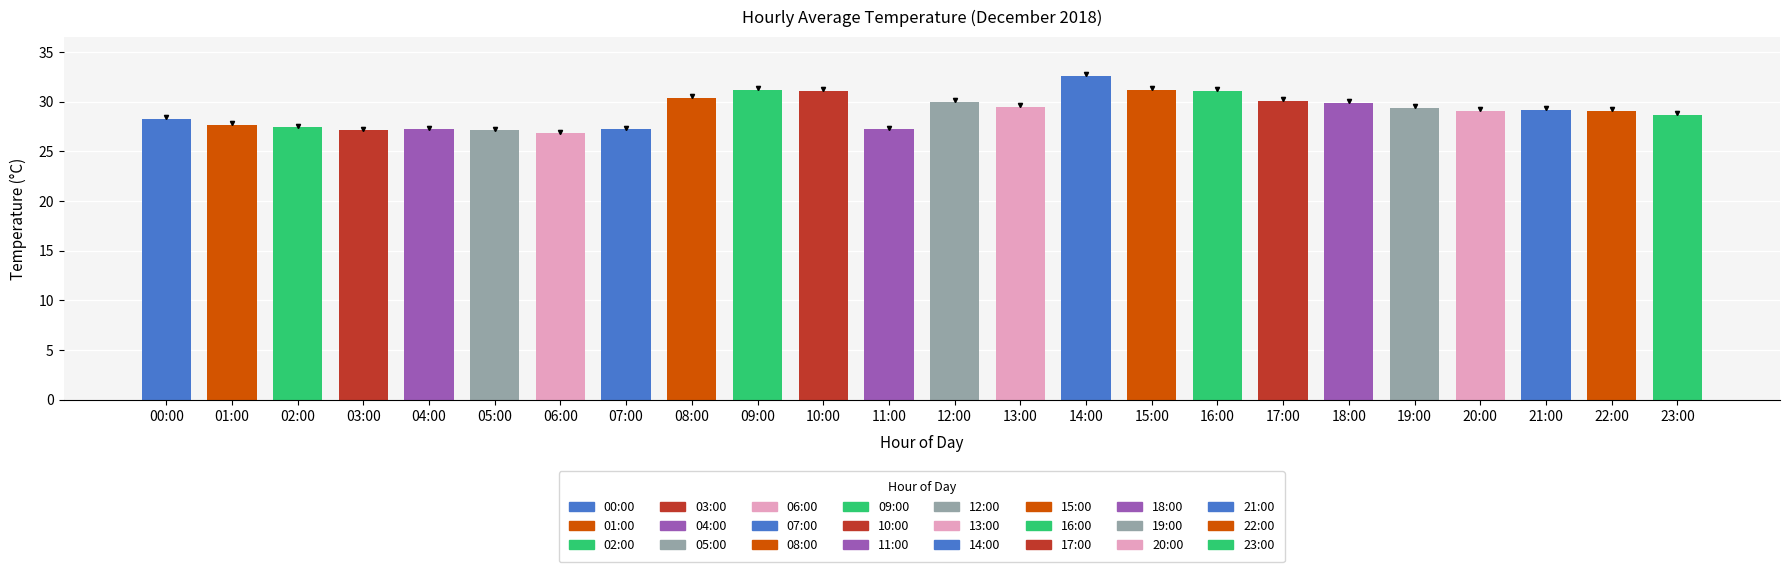

Which label corresponds to the largest value in the chart?

14:00